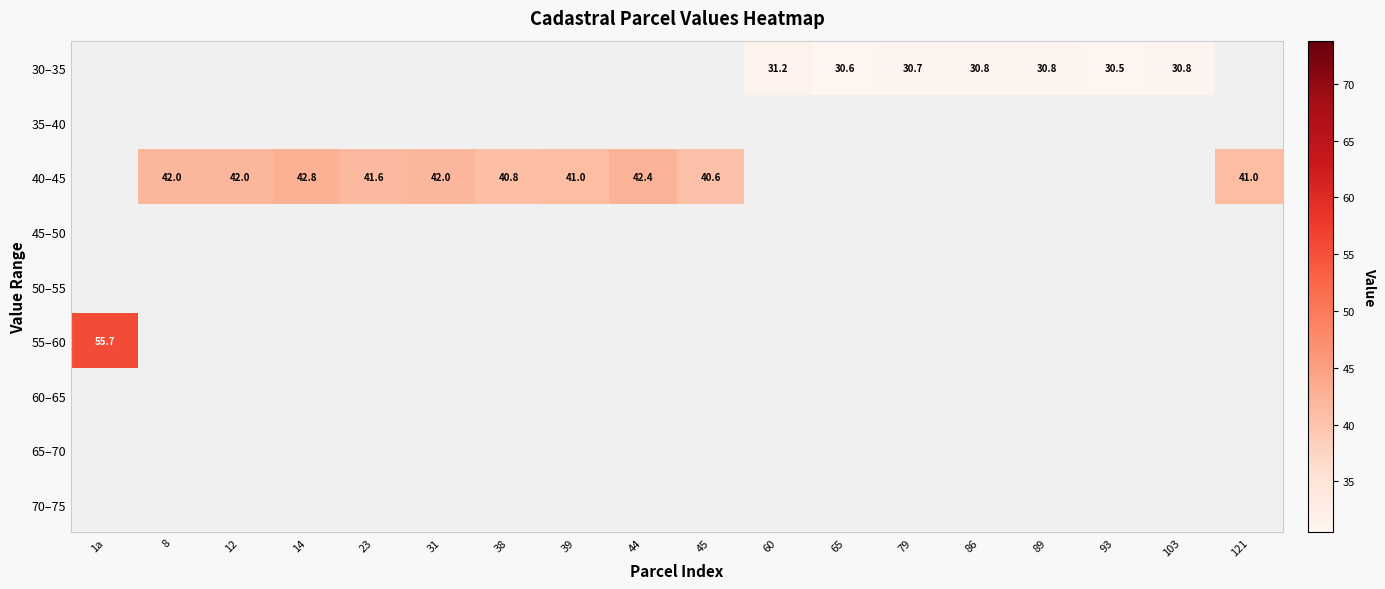

At which category does the chart reach its minimum across all series?

93